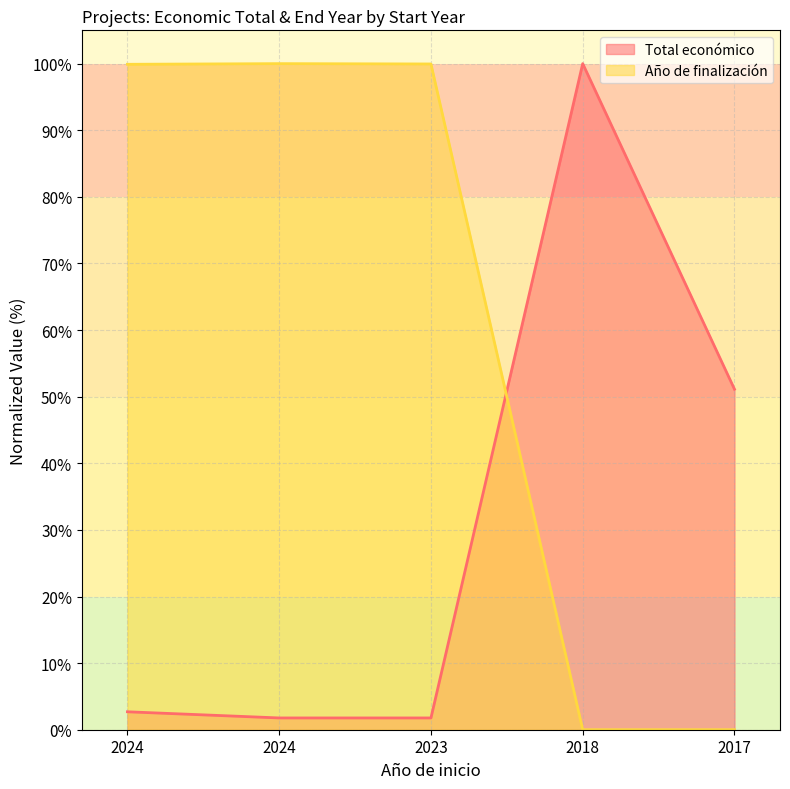

How many data points in Total económico are above 2?

3